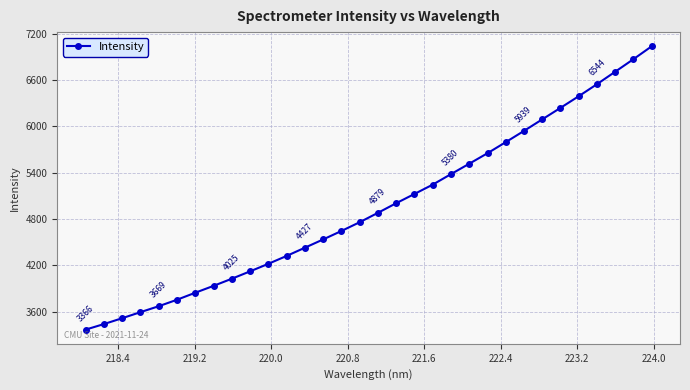

True or false: there are more than 2 points higher than both neighbors.

False